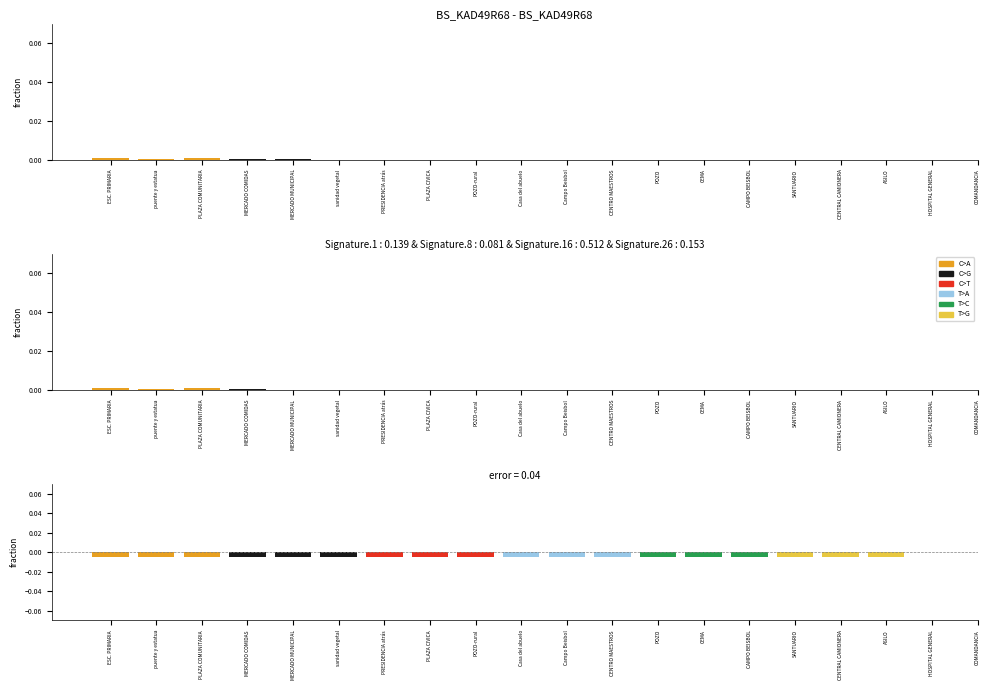

Between puente y estatua and ESC. PRIMARIA, which is larger?

ESC. PRIMARIA